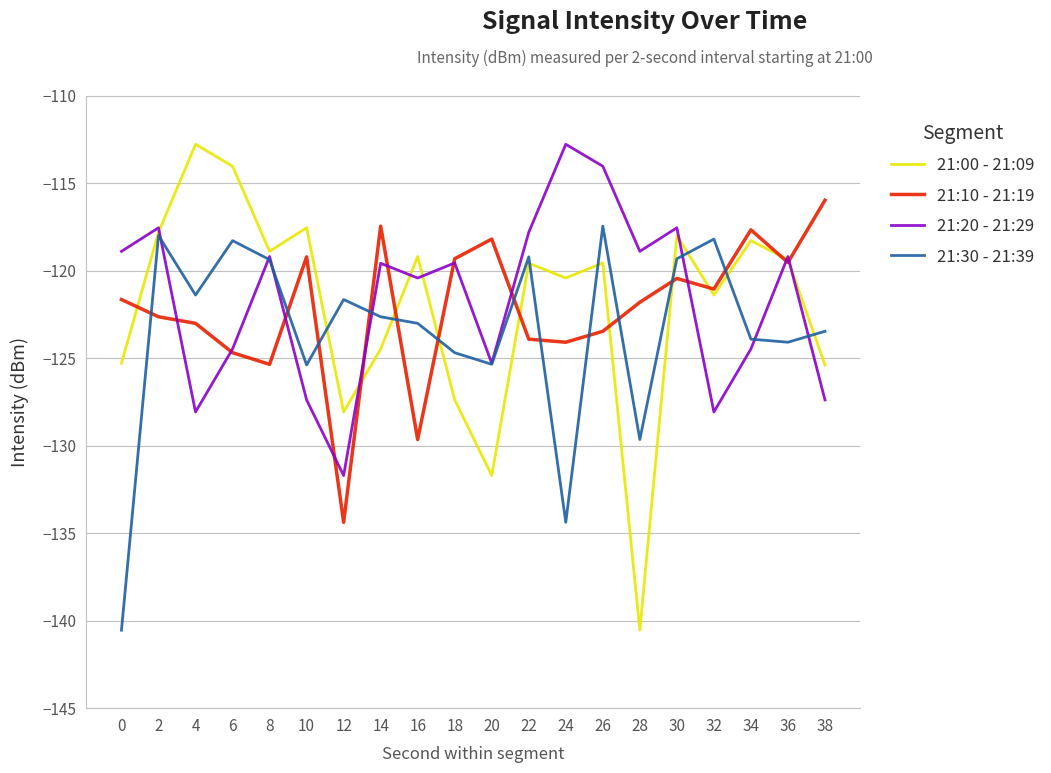

What is the greatest value displayed?

-112.8